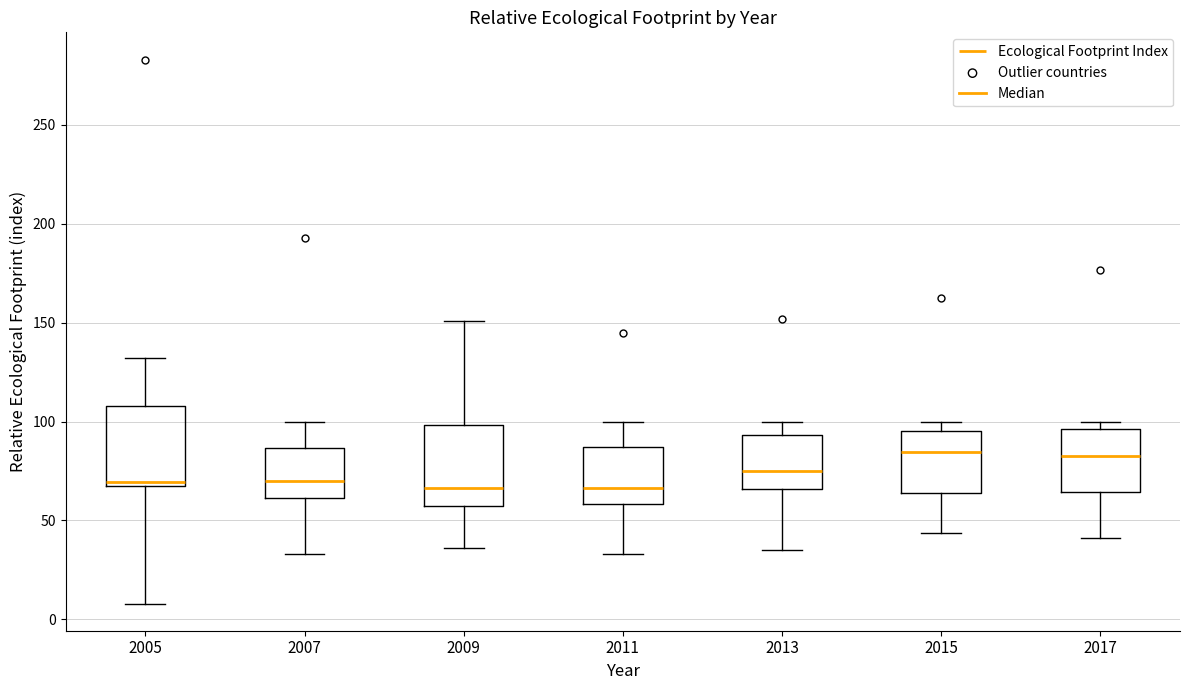

Where is the lower edge of the box at x = 2011 on the y-axis? The values are not printed on the chart, so give them approximately, as read against the axis.

60